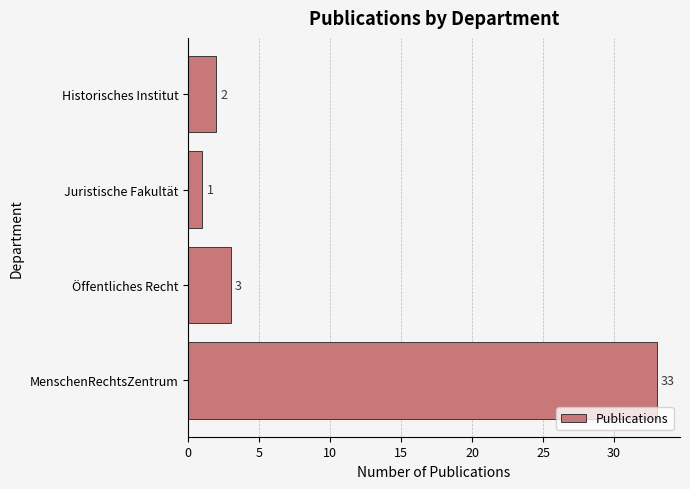

What is the change in value from Juristische Fakultät to Historisches Institut?

+1